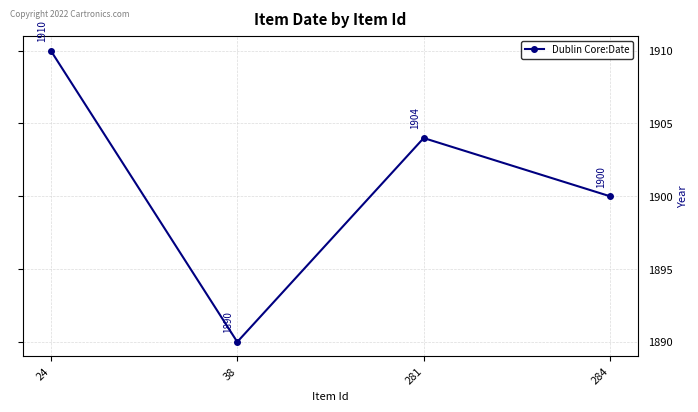

What is the change in value from 24 to 38?

-20